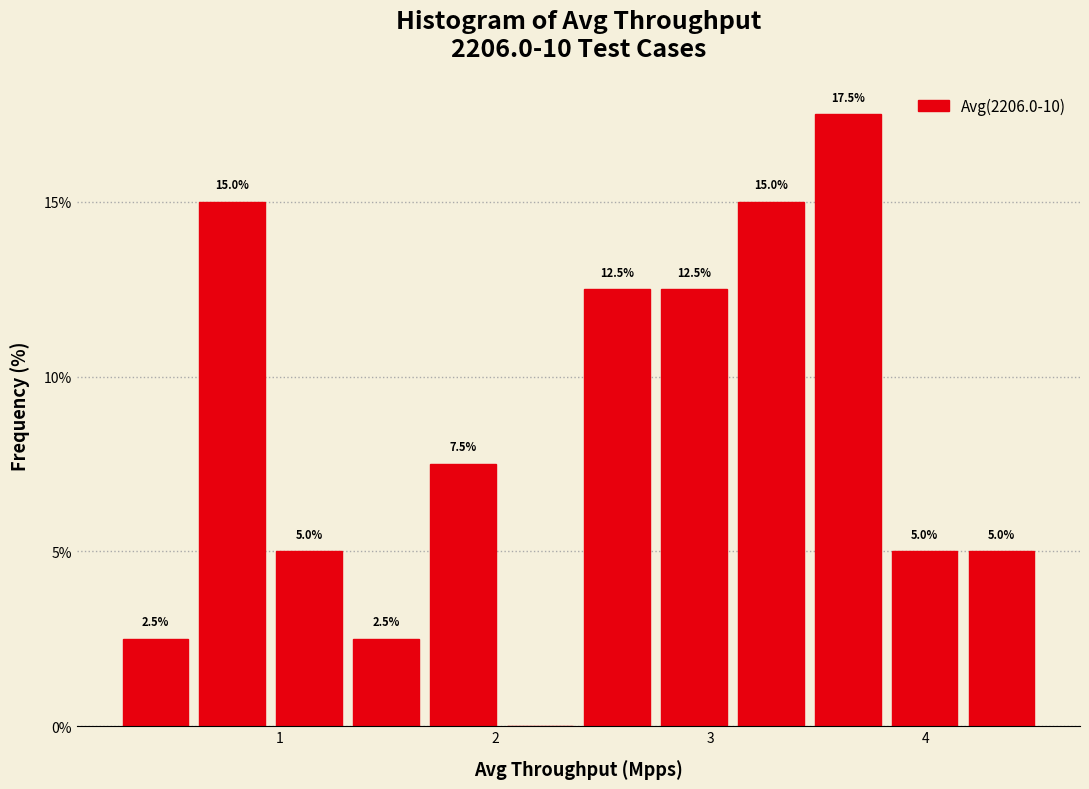

Read against the x-axis, roughly where is the centre of the tallest bar?

3.6